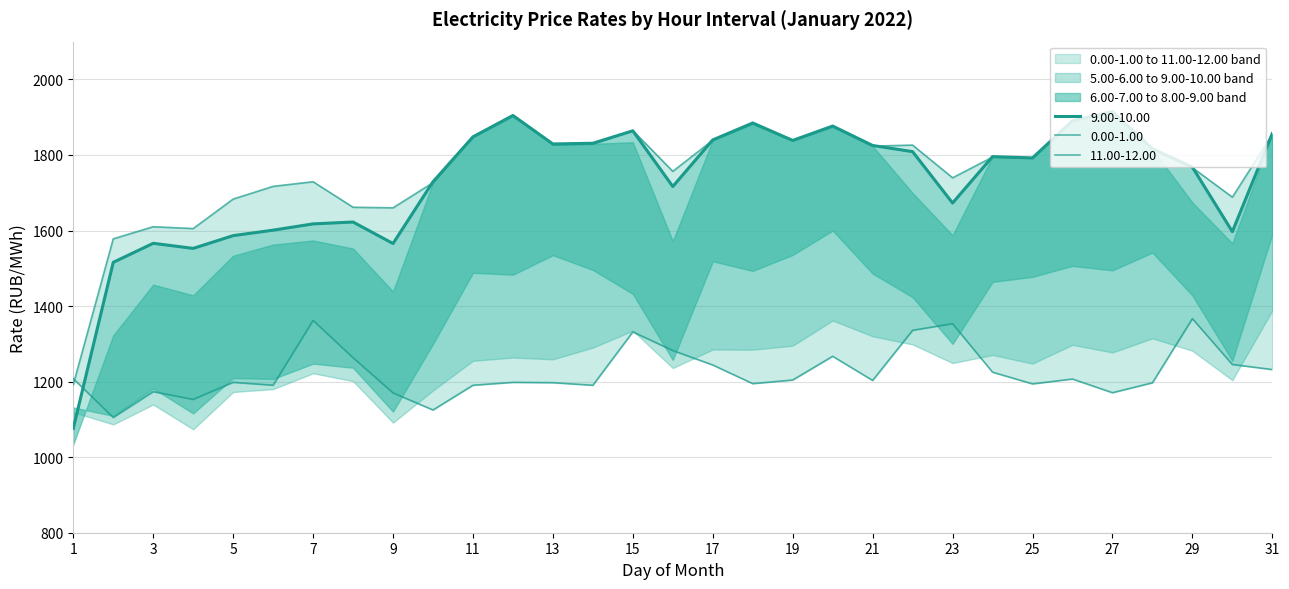

Which category has the highest value in the 11.00-12.00 series?

27